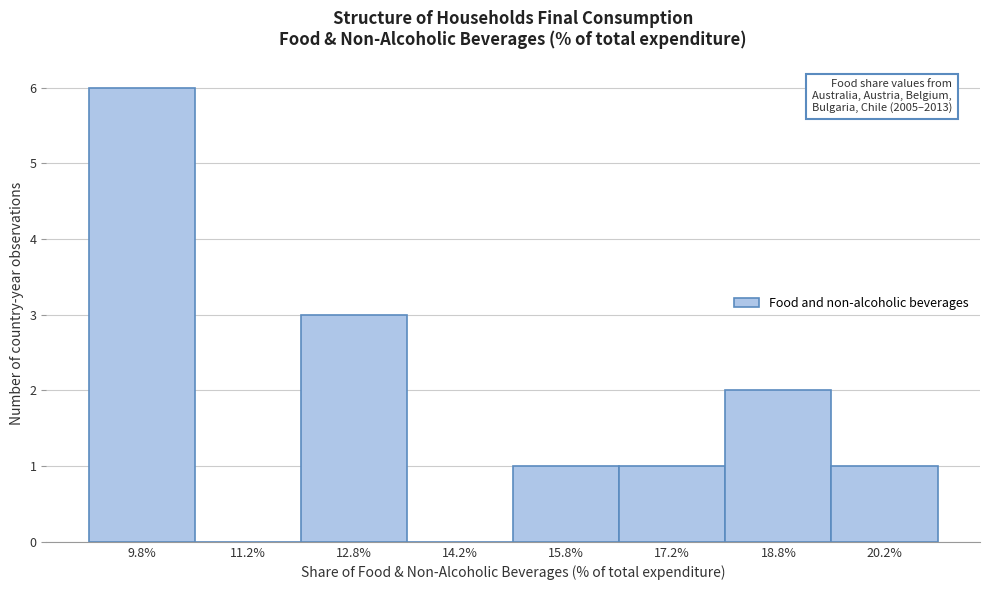

Which range on the x-axis has the tallest bar?

9.0 to 10.5